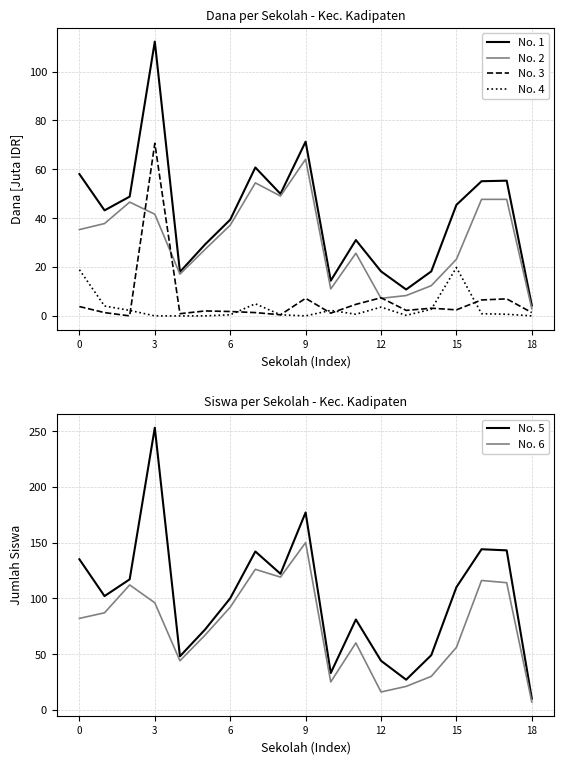

Is the value of No. 5 at 9 greater than the value of No. 1 at 13?

Yes